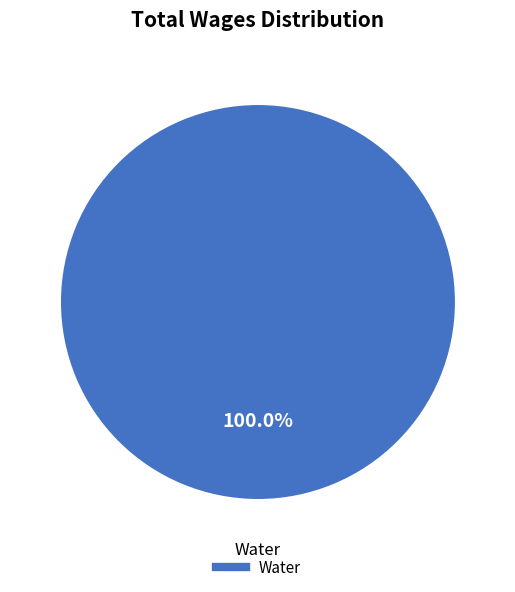

Is there any slice that represents more than half of the pie?

Yes